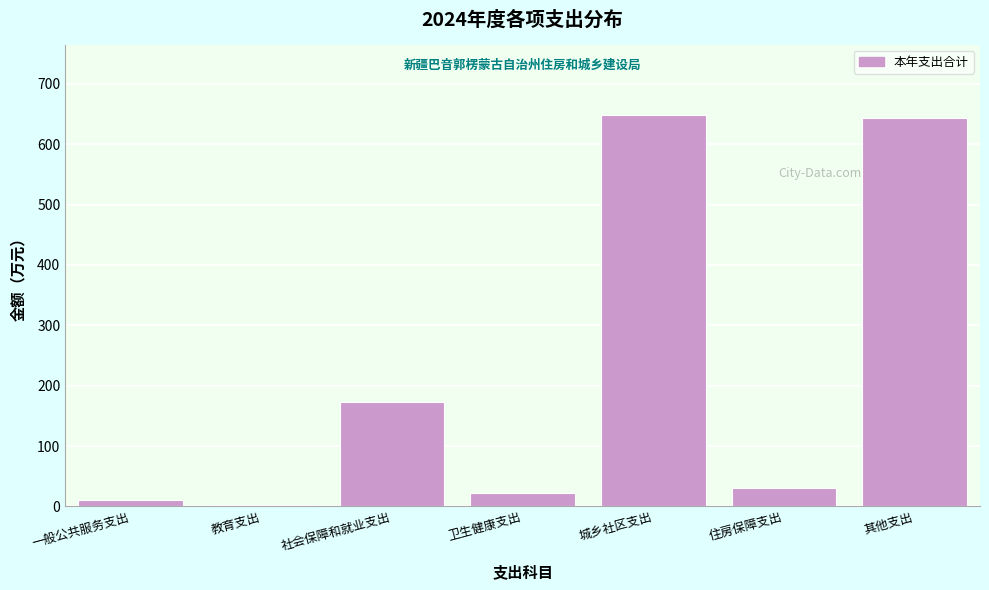

Reading left to right, extract all data points from this chart.

一般公共服务支出=10.0	教育支出=1.6	社会保障和就业支出=172.2	卫生健康支出=22.6	城乡社区支出=648.2	住房保障支出=30.1	其他支出=643.0